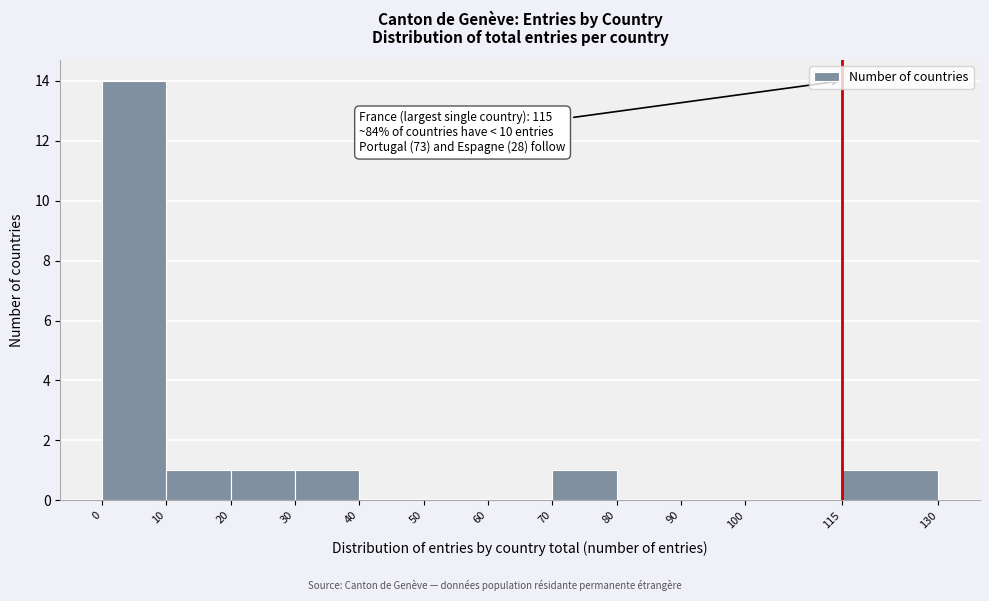

Over which range of the x-axis is the bar tallest?

0 to 10